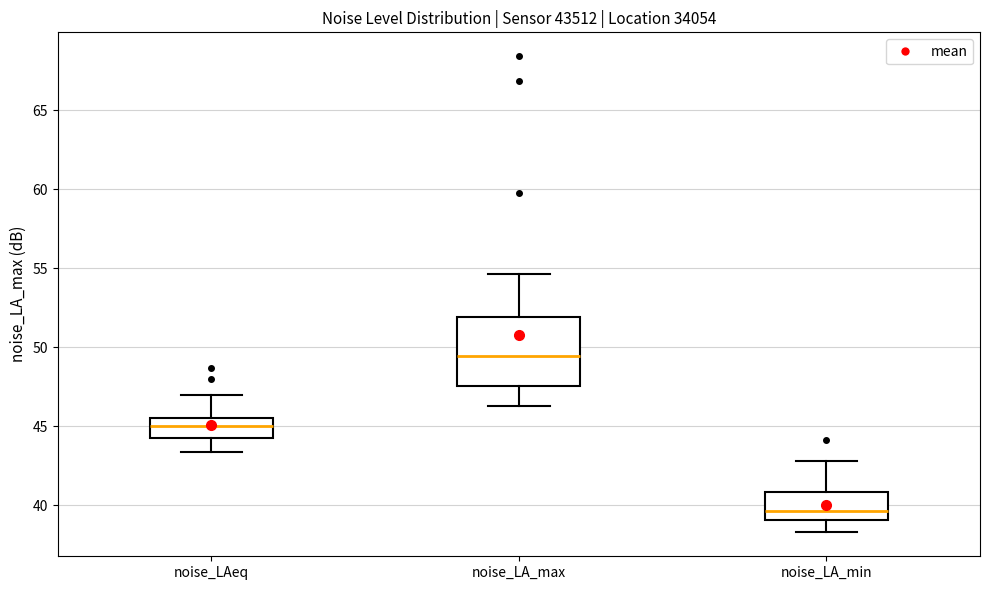

Where does the upper whisker of the box for noise_LAeq end on the y-axis? The values are not printed on the chart, so give them approximately, as read against the axis.

47.0